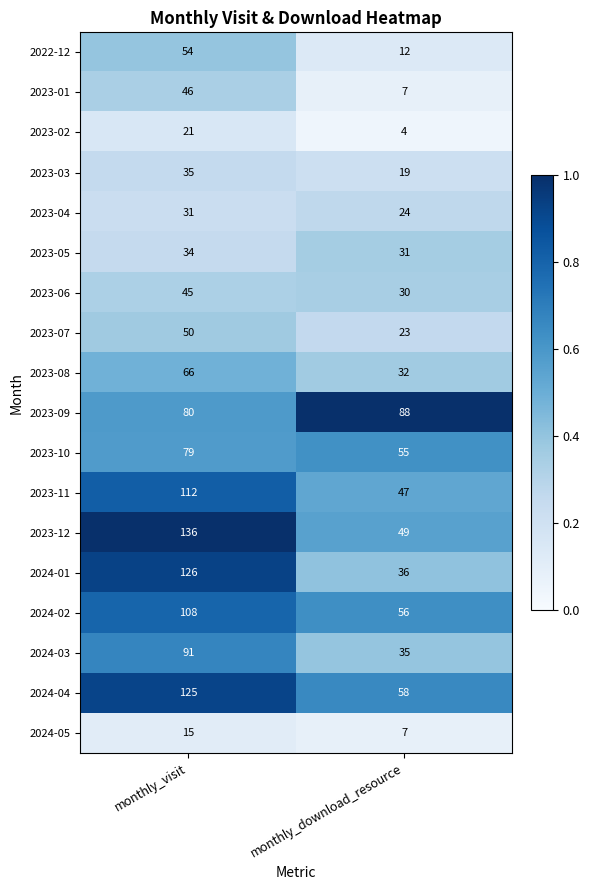

The 2023-10 series shows 79 at monthly_visit. True or false?

True